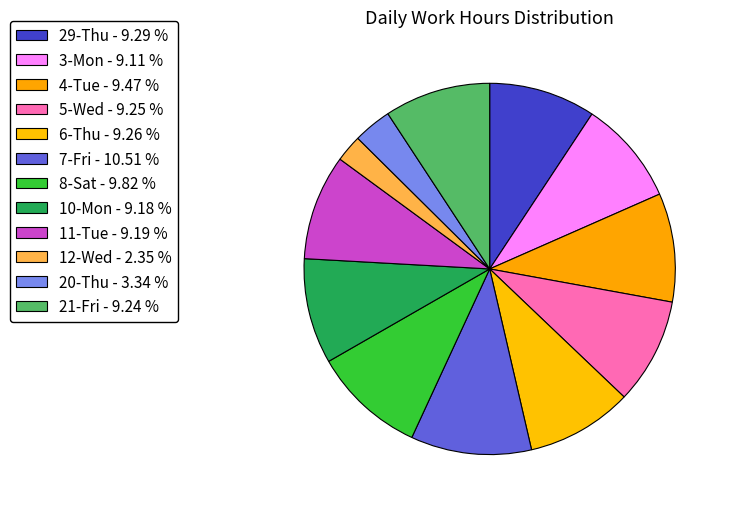

Is it true that 7-Fri is 21% of the pie?

False